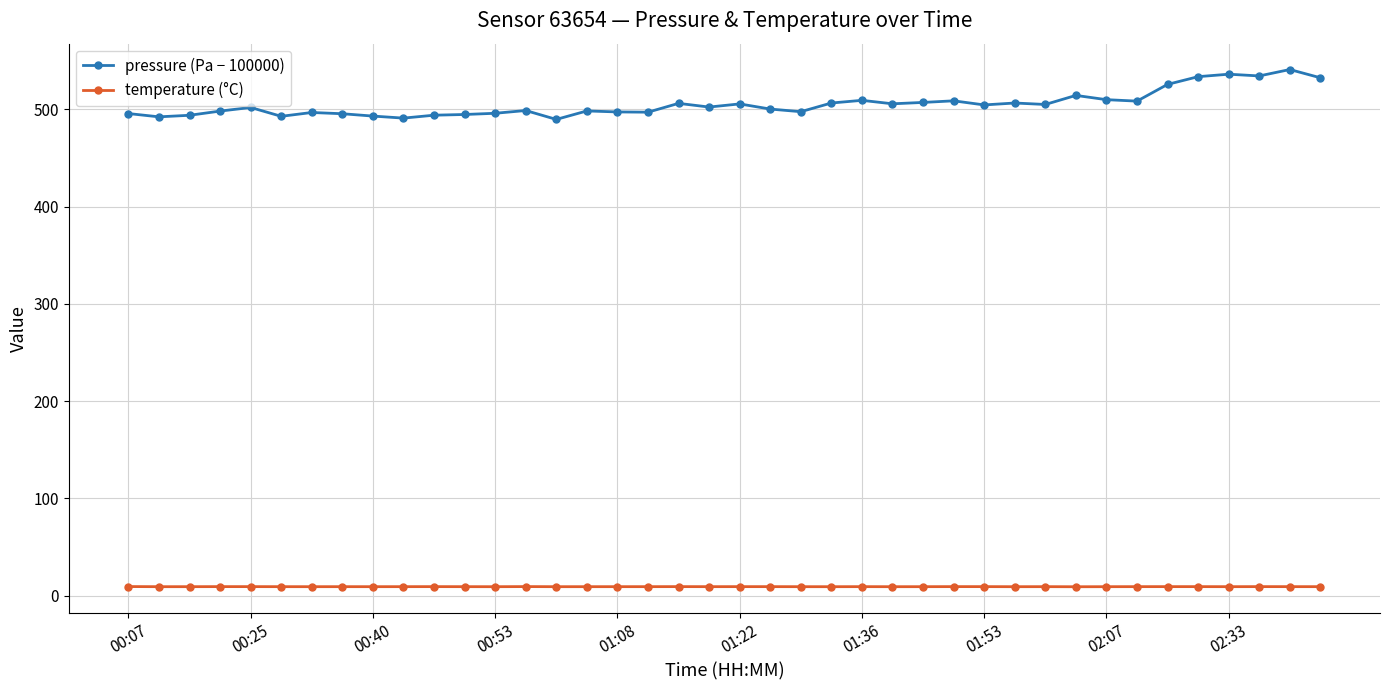

Does the chart display data point markers on the line(s)?

Yes